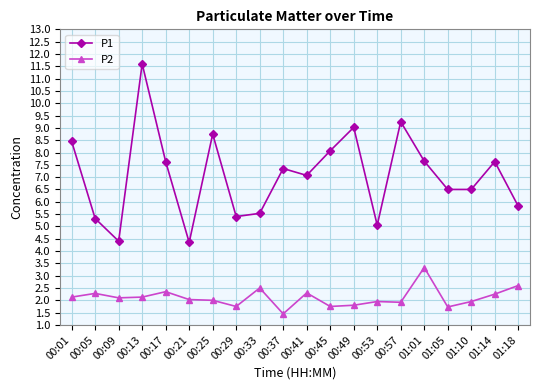

At which label does P2 reach its peak?

01:01